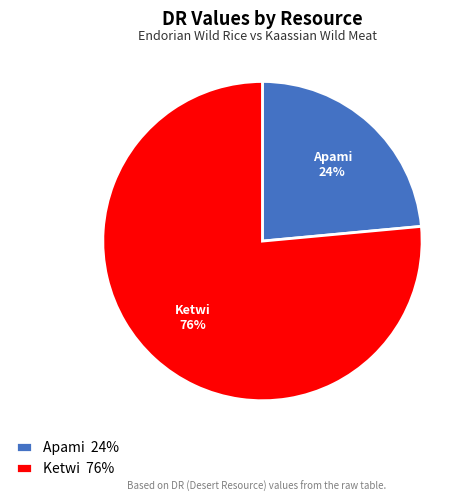

To the nearest percent, what portion does Apami represent?

24%